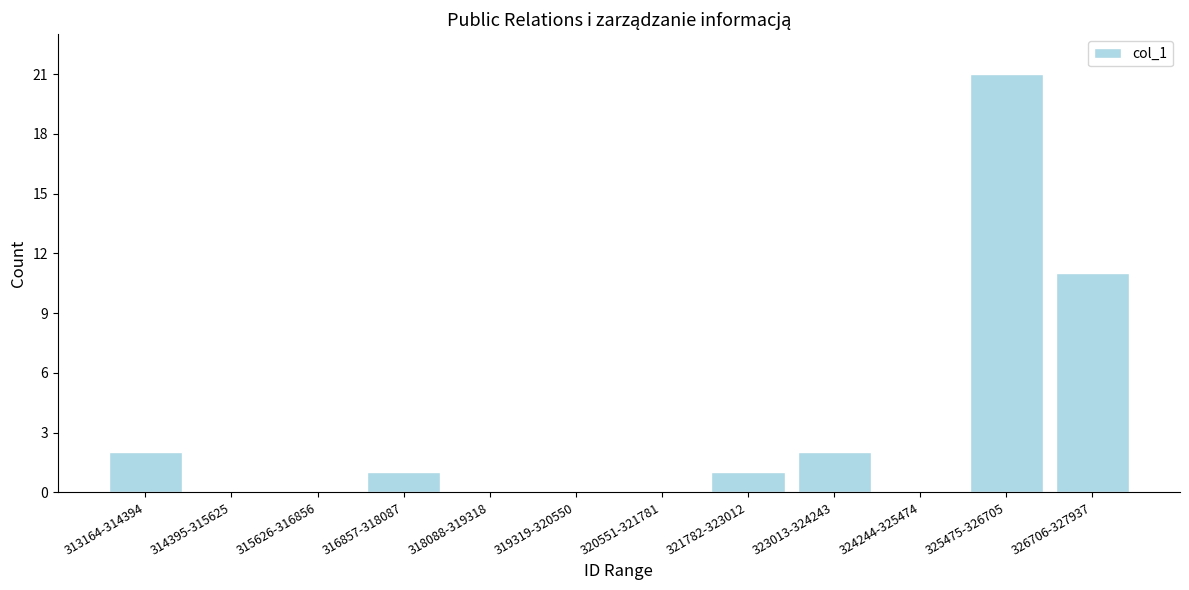

Reading right to left, extract all data points from this chart.

326706-327937=11	325475-326705=21	324244-325474=0	323013-324243=2	321782-323012=1	320551-321781=0	319319-320550=0	318088-319318=0	316857-318087=1	315626-316856=0	314395-315625=0	313164-314394=2